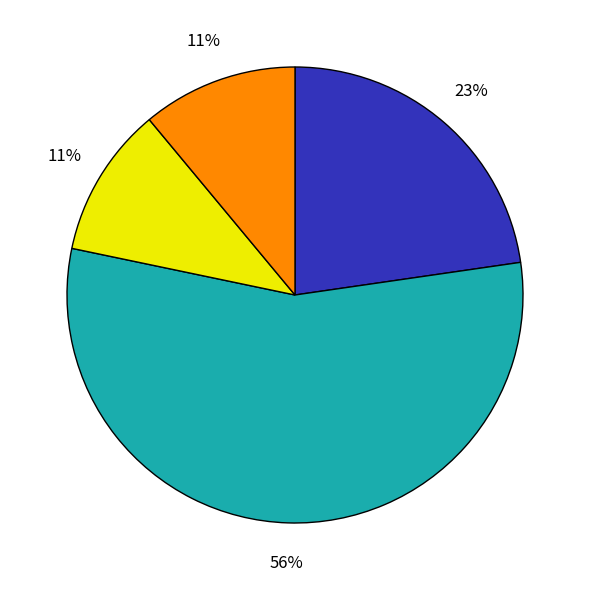

To the nearest percent, what is the difference between the largest and smallest slice percentages?

45%